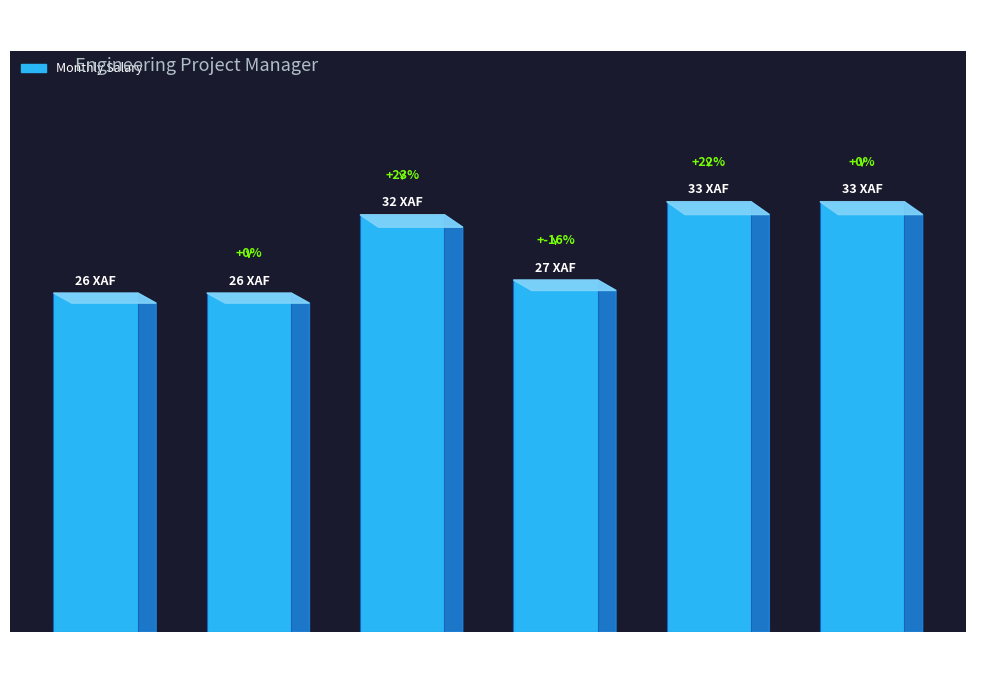

Does the chart contain any negative values?

No